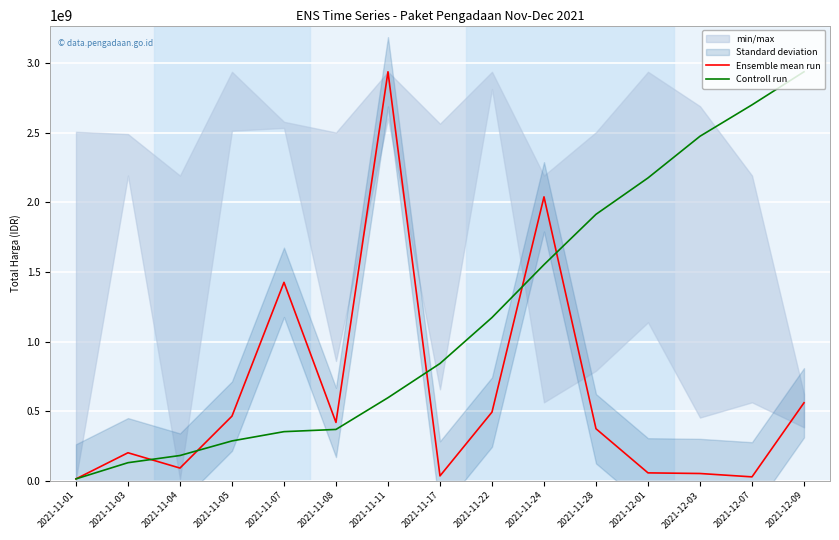

At how many categories does at least one series exceed 2198091236?

4